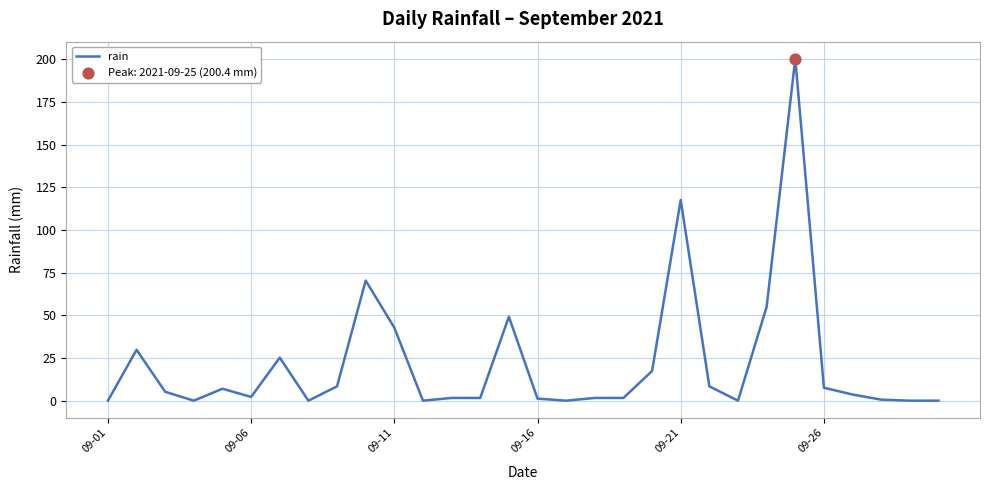

What is the difference between the maximum and minimum values?

200.4